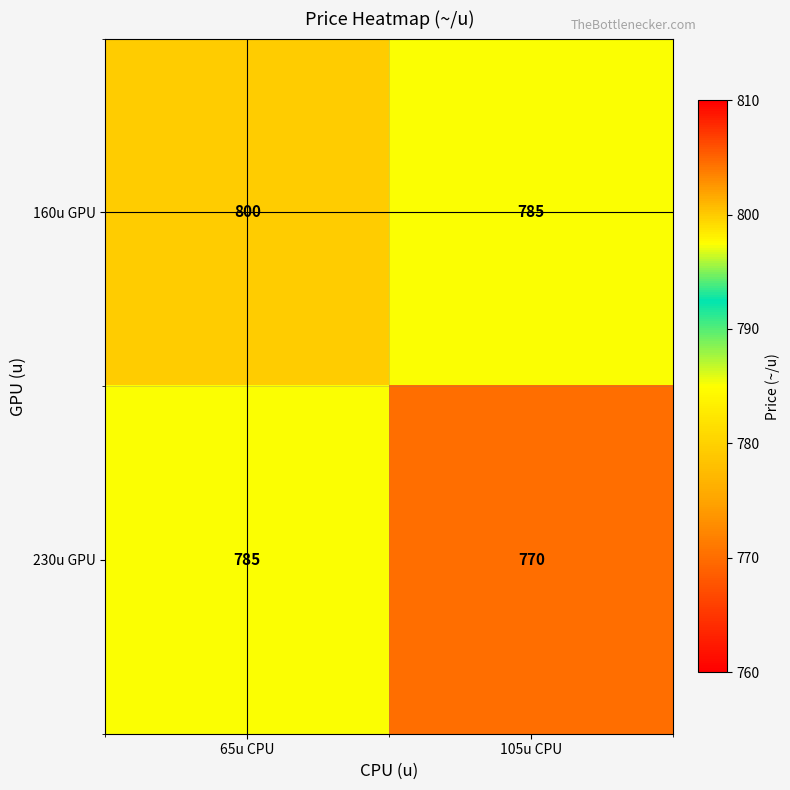

What is the difference between the 160u GPU values at 65u CPU and 105u CPU?

15